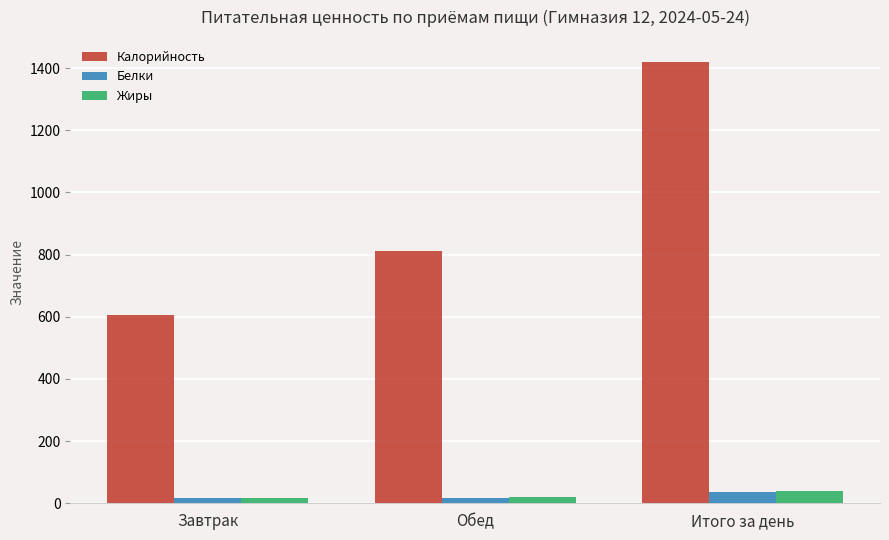

Rank the categories by Калорийность value from lowest to highest.

Завтрак, Обед, Итого за день